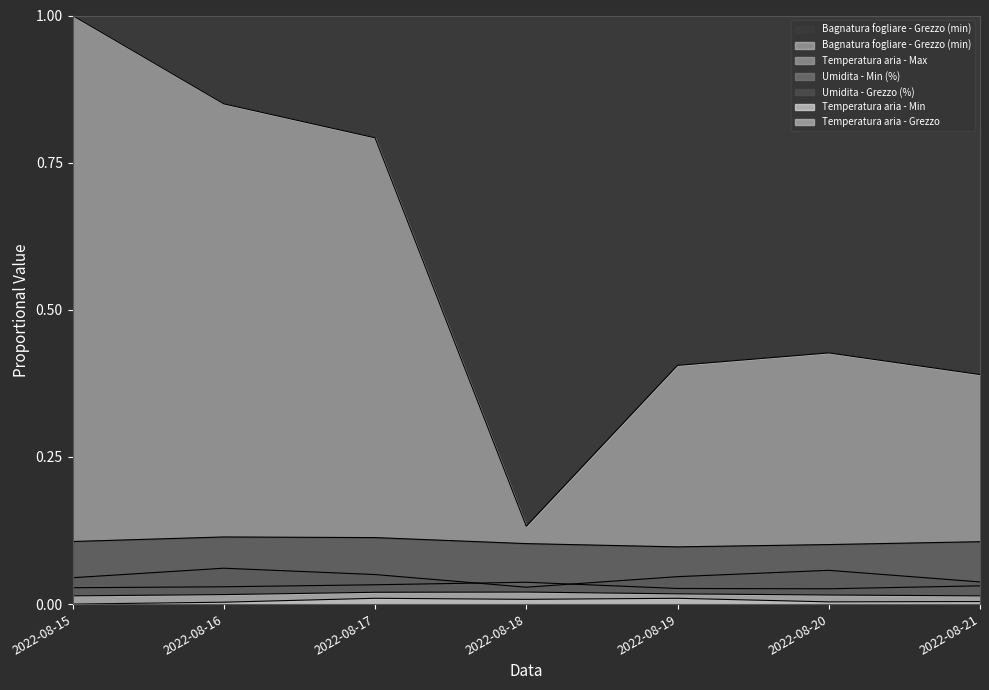

What is the value of the Umidita - Grezzo (%) point at the 5th from the left?

0.1